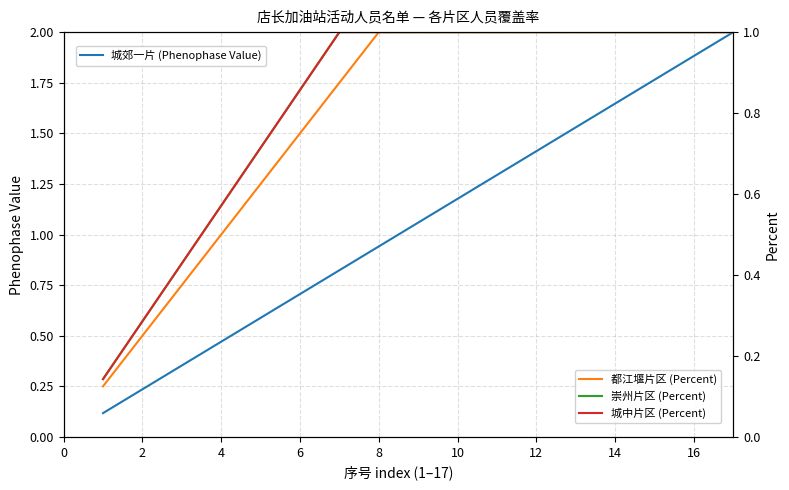

True or false: 城中片区 (Percent) has more than 1 interior local peaks.

False